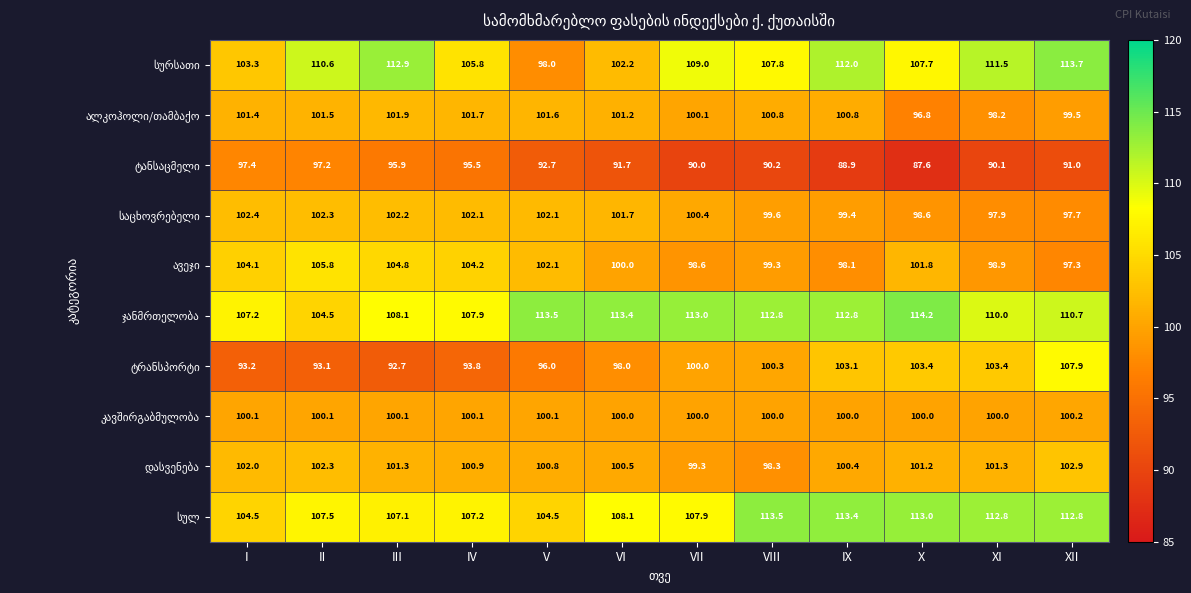

What is the smallest value displayed?

87.6